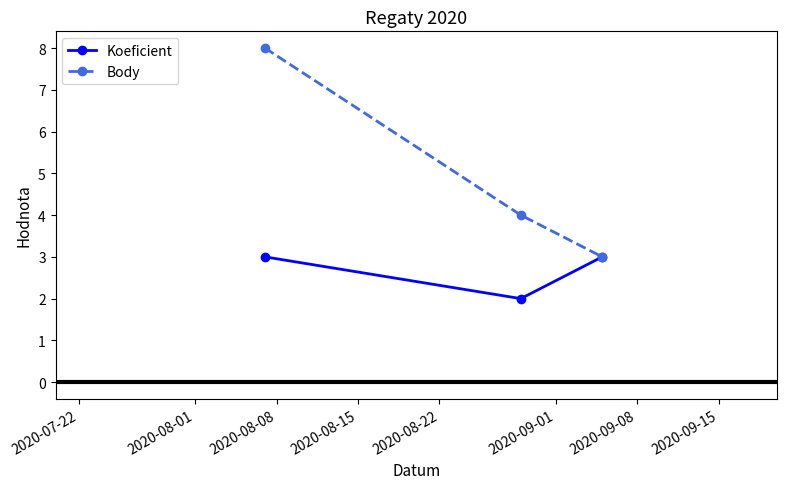

What is the lowest value of the Body series?

3